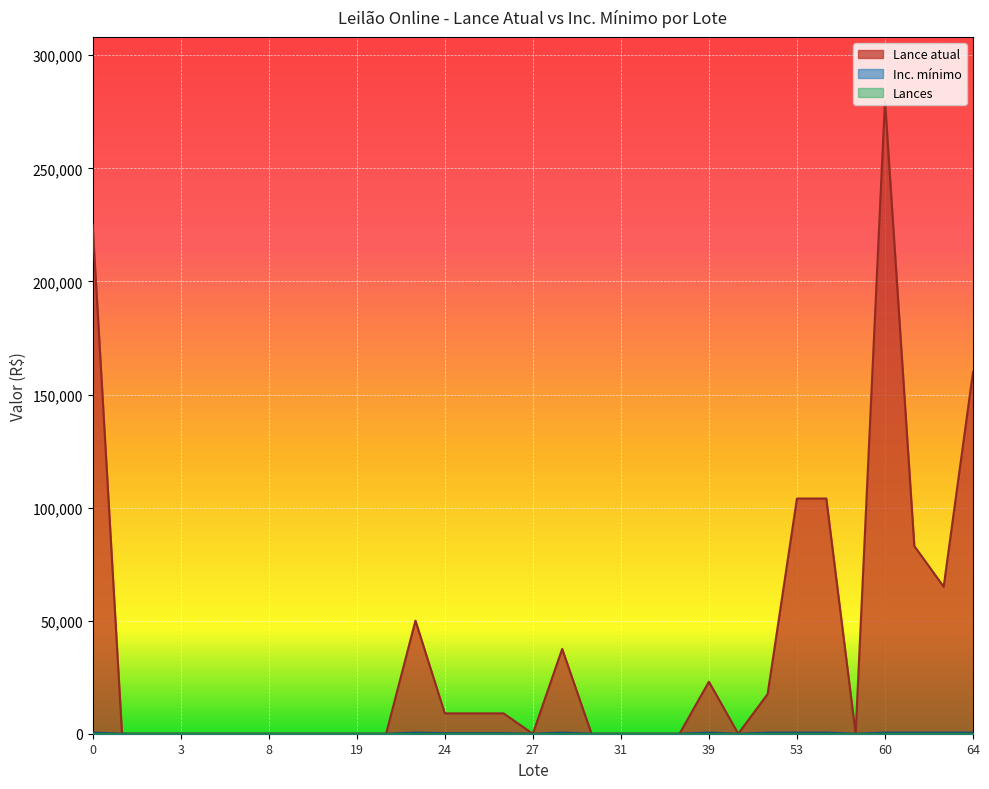

What is the value of the Inc. mínimo point at the 21st from the left?

0.1